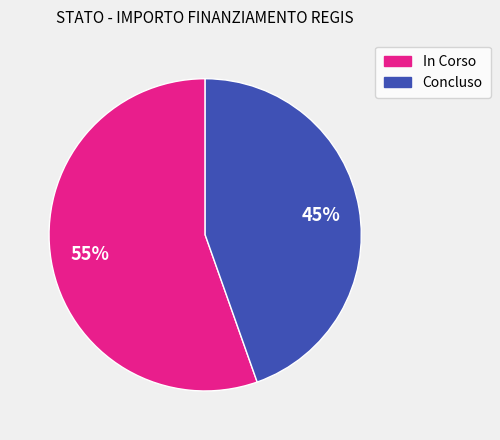

Approximately how many times larger is the value at Concluso compared to In Corso?

0.8